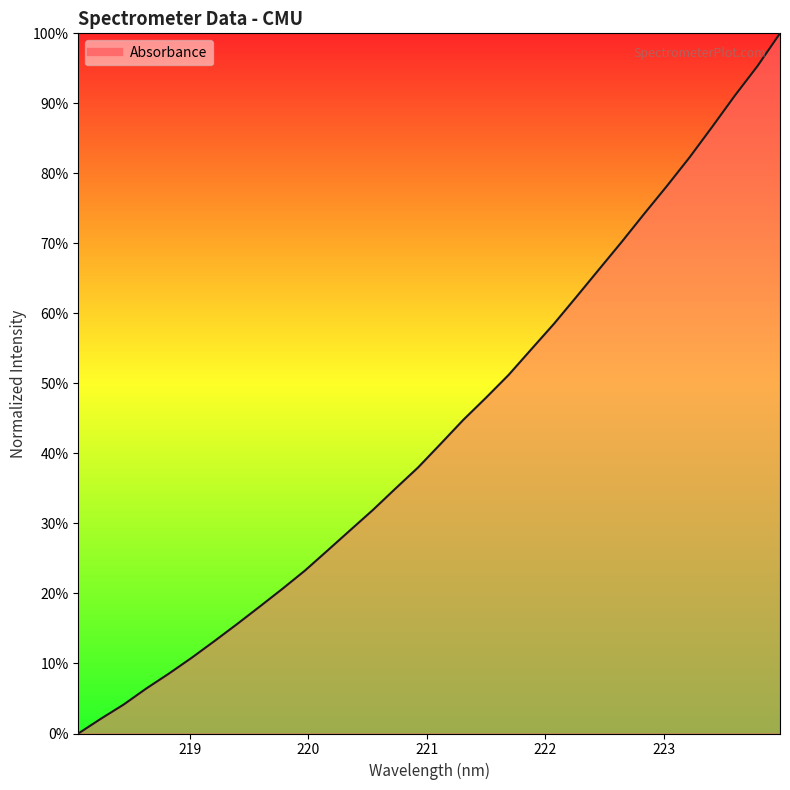

What is the difference between the maximum and minimum values?

100.0